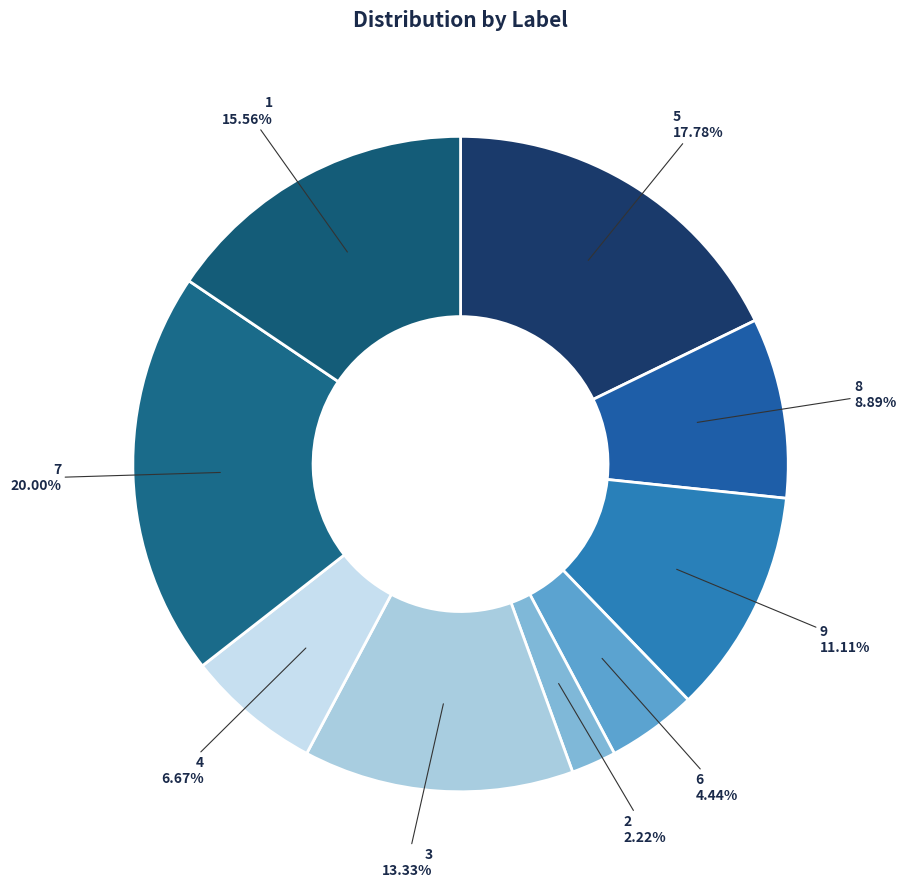

To the nearest percent, what is the combined percentage of 8 and 7?

29%